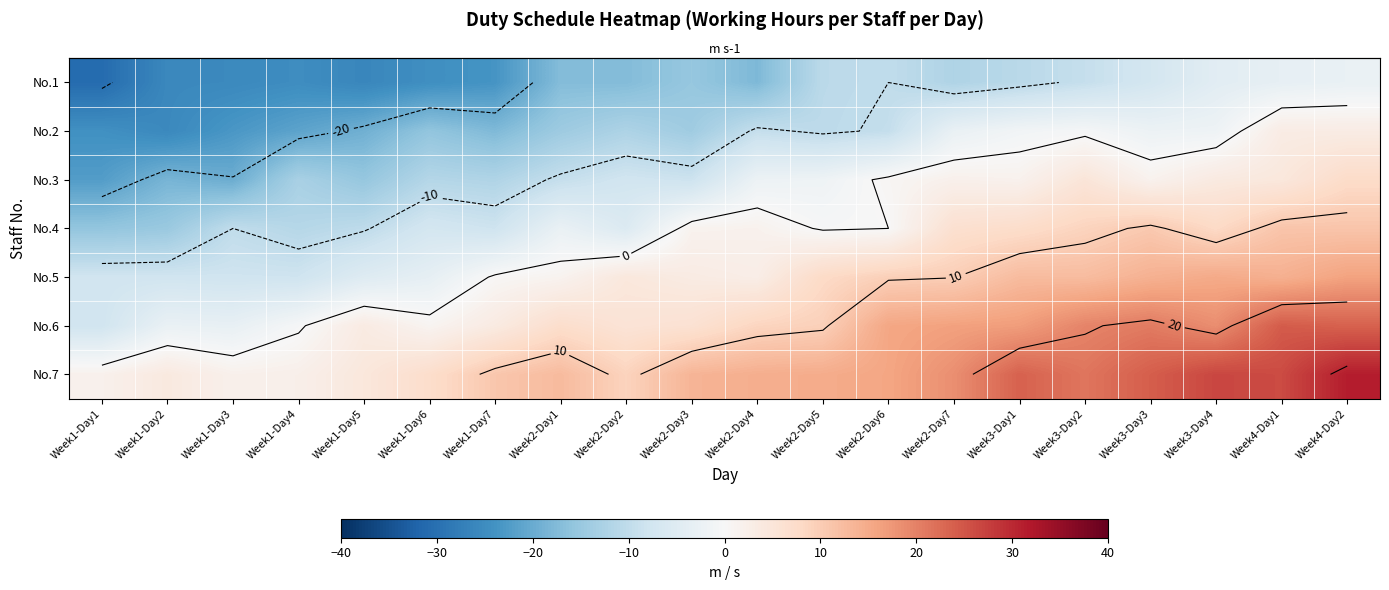

At which category is the sum across all series the highest?

Week4-Day2